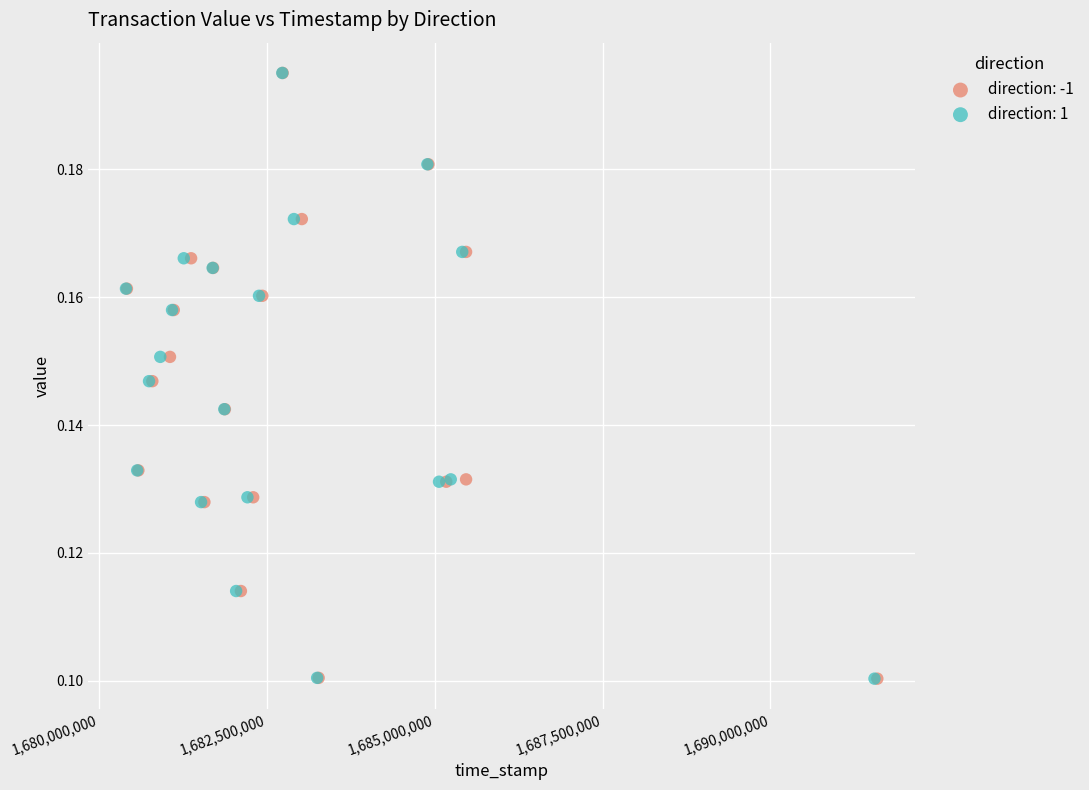

What are all the series names shown in the legend?

direction: -1, direction: 1